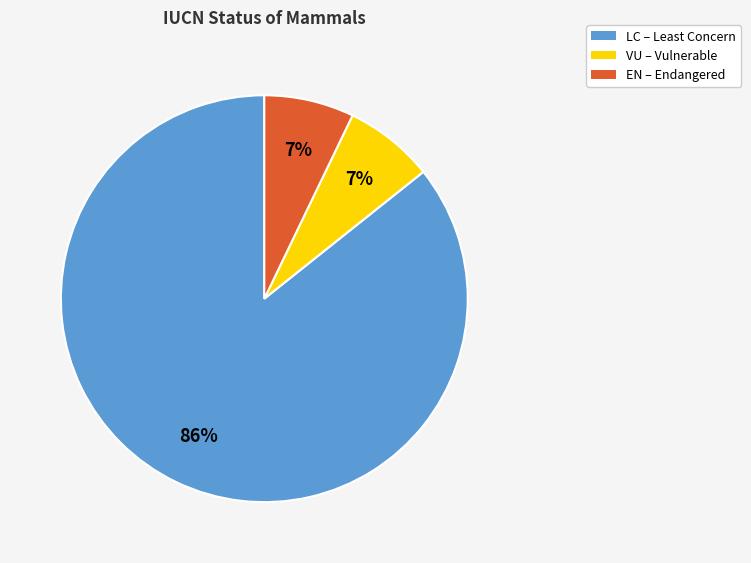

Is there a majority slice in this chart?

Yes